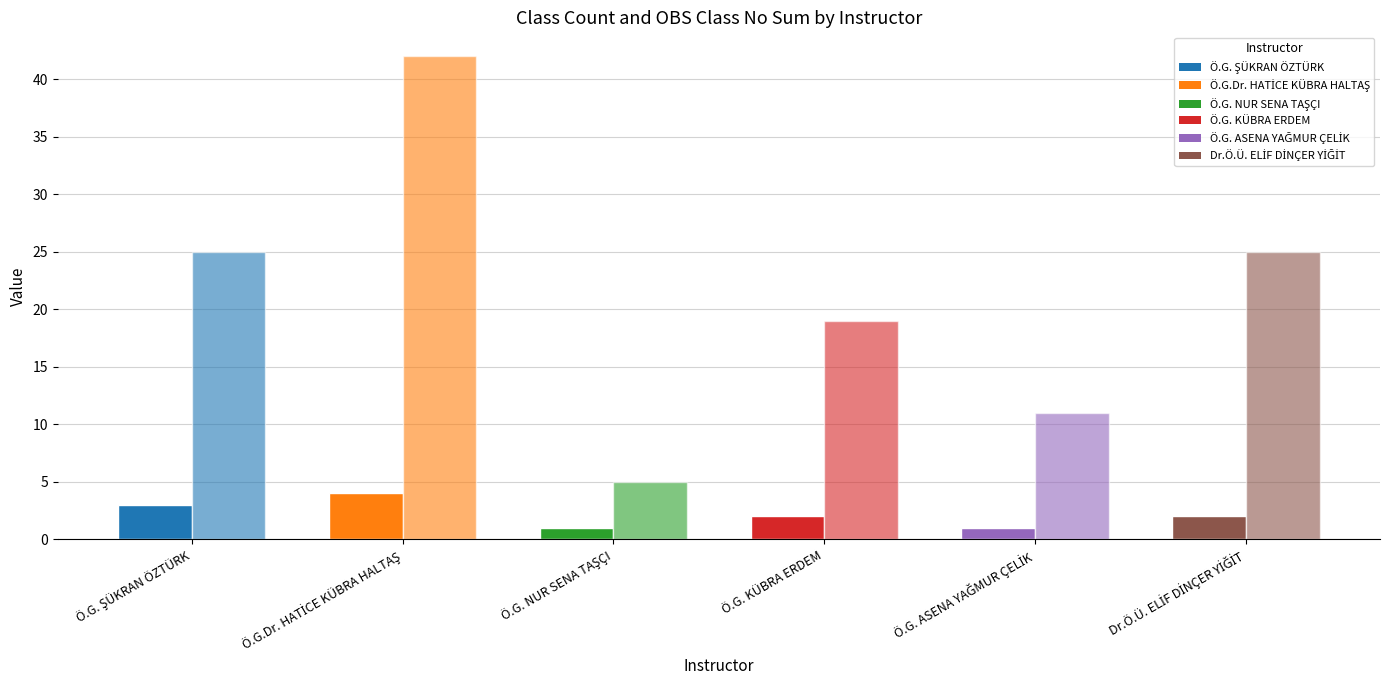

How many bars are there in total?

12